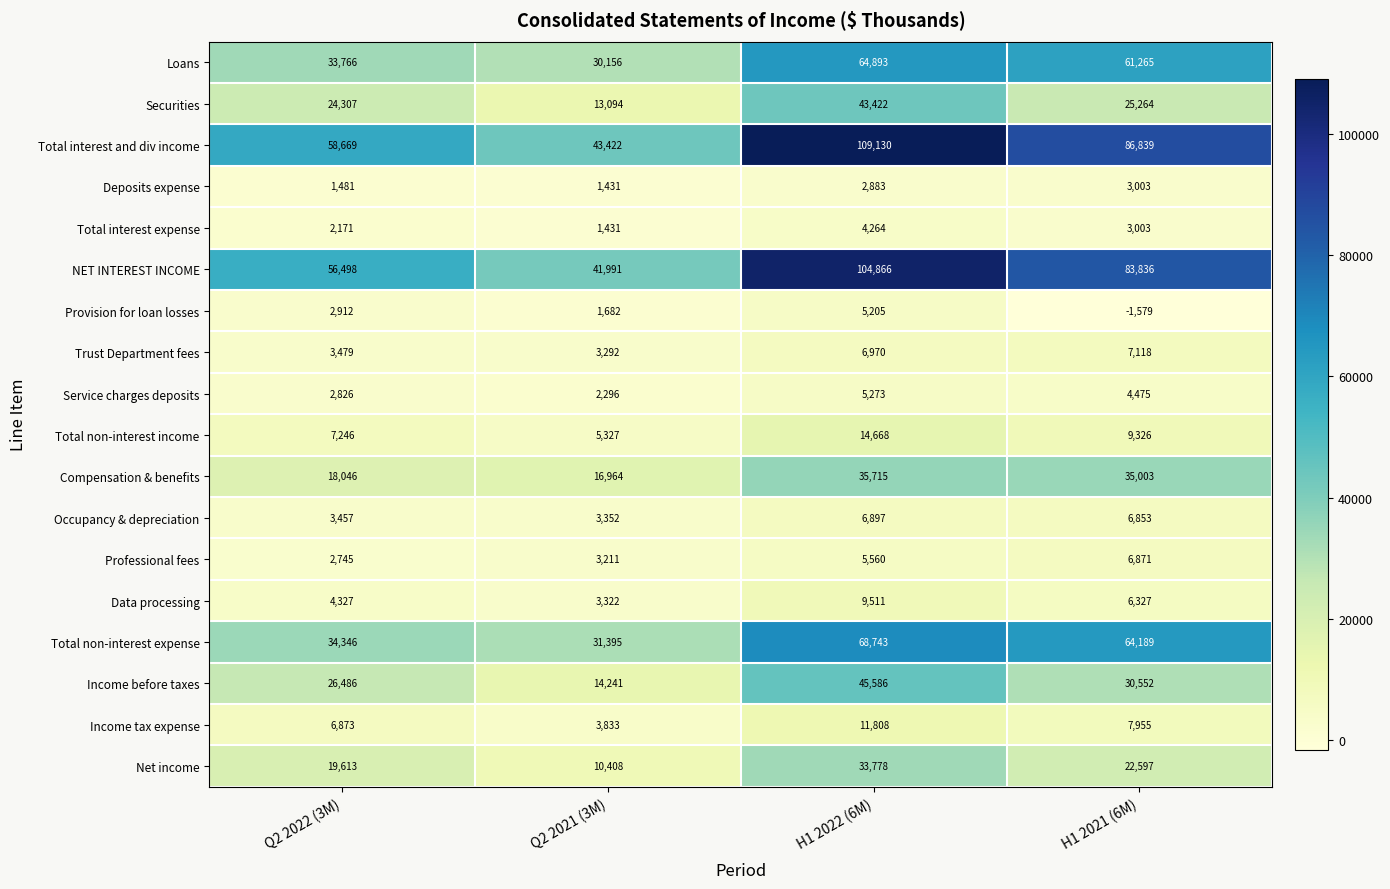

List the series in order of their peak value, highest first.

Total interest and div income, NET INTEREST INCOME, Total non-interest expense, Loans, Income before taxes, Securities, Compensation & benefits, Net income, Total non-interest income, Income tax expense, Data processing, Trust Department fees, Occupancy & depreciation, Professional fees, Service charges deposits, Provision for loan losses, Total interest expense, Deposits expense